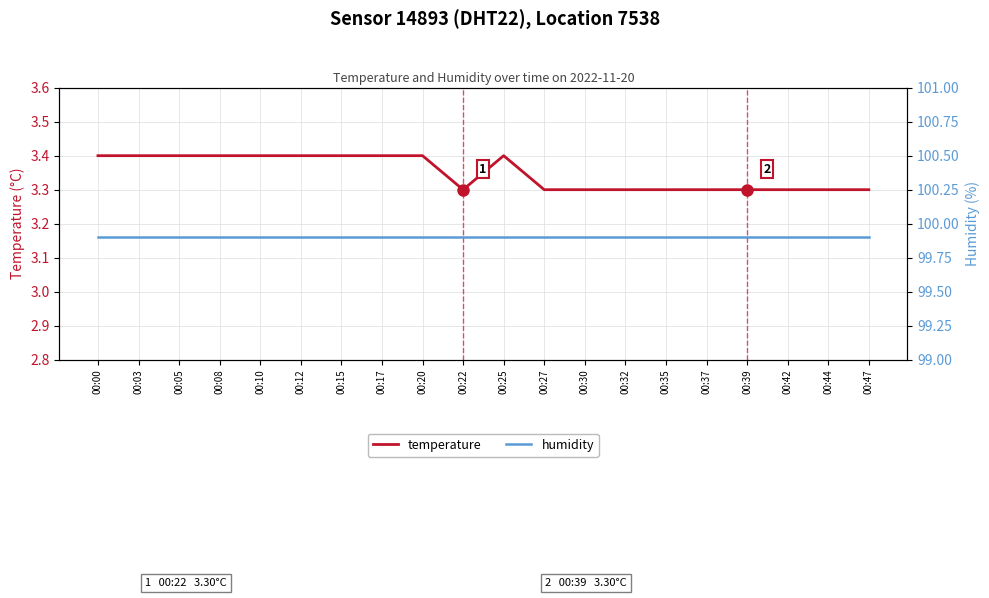

How many temperature values are between 3 and 4?

20